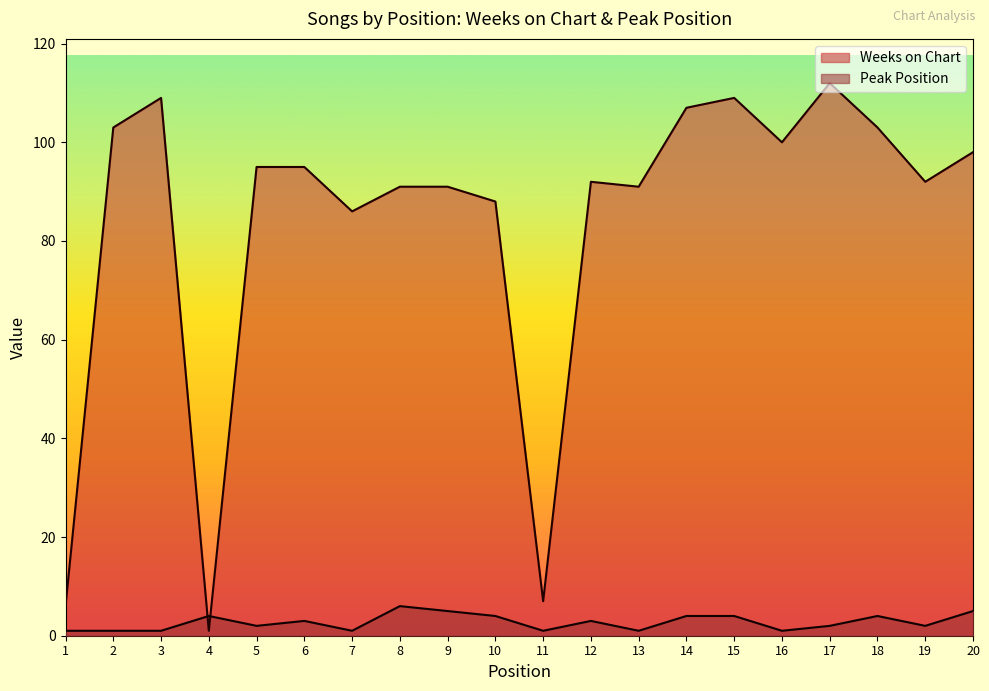

What is the value of the Weeks on Chart point at the 13th from the left?

91